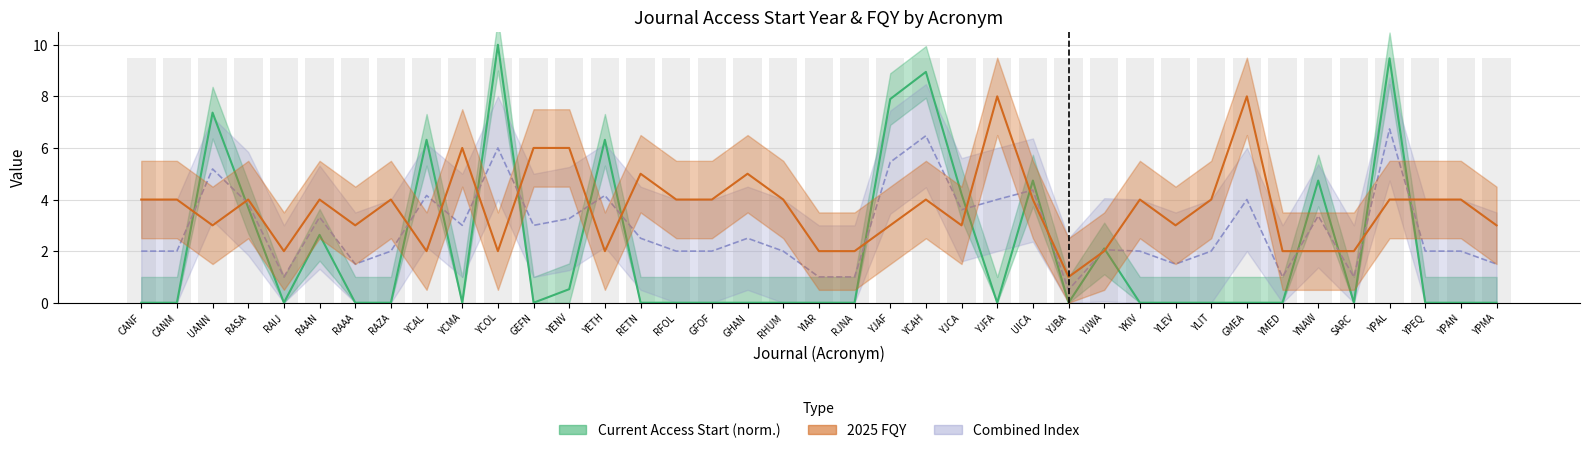

Which series has the widest spread of values?

Current Access Start (normalized)